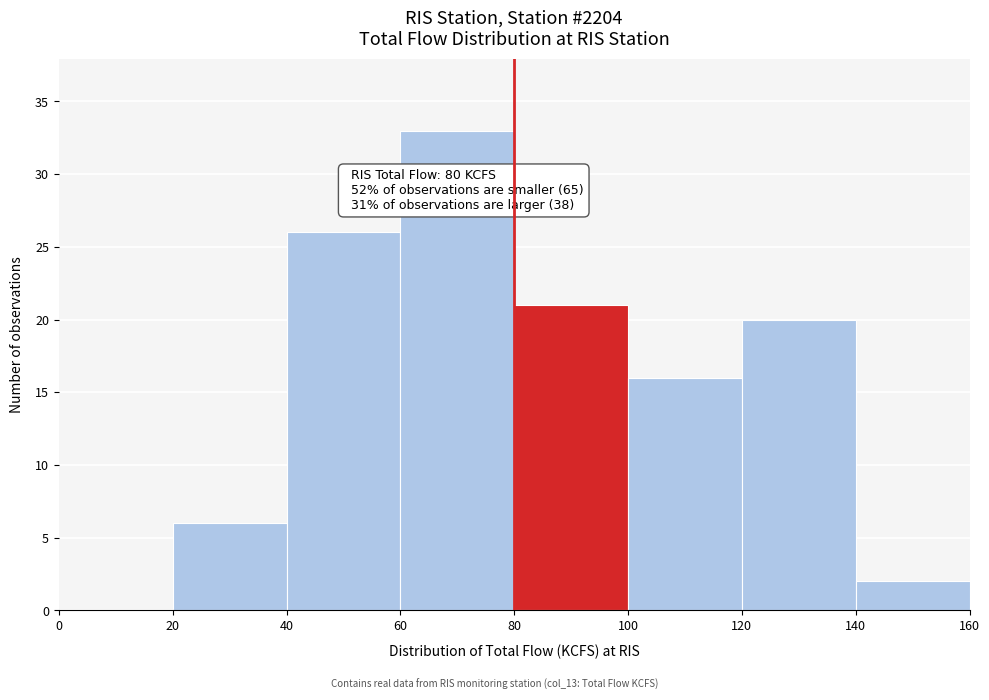

Over which range of the x-axis is the bar tallest?

60 to 80